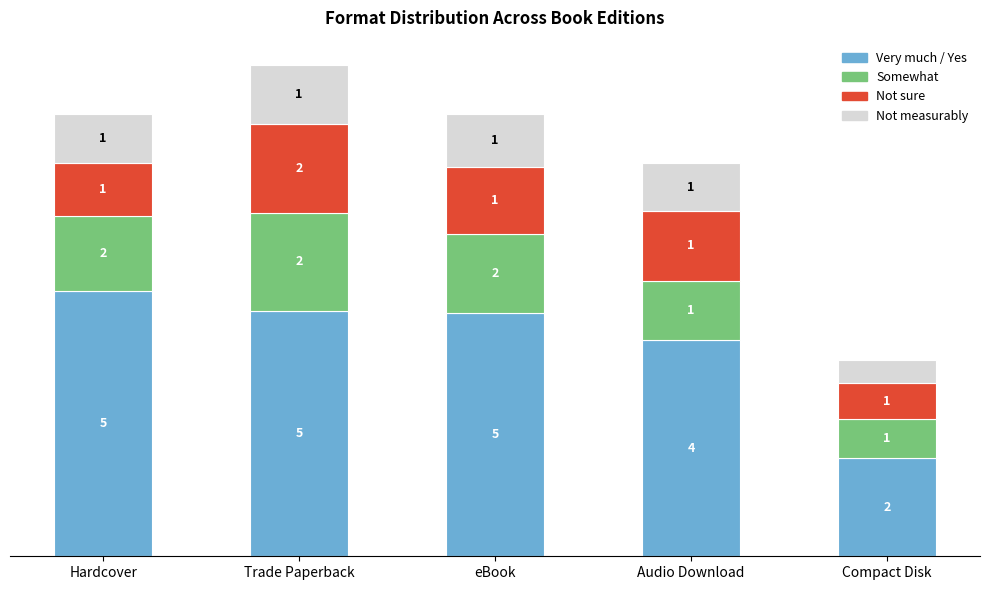

Are the bars horizontal?

No